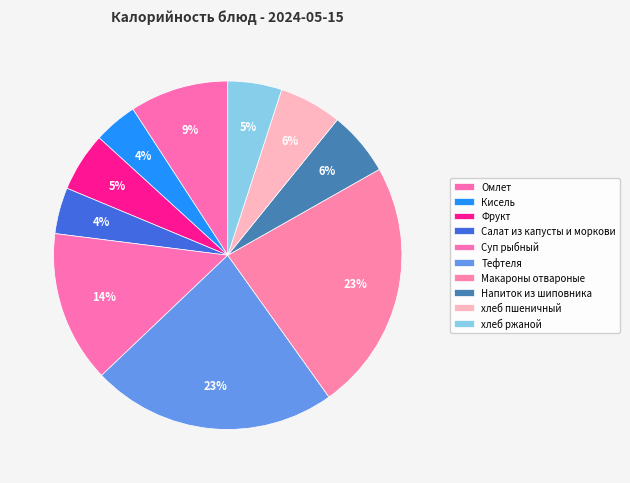

To the nearest percent, what portion does Омлет represent?

9%